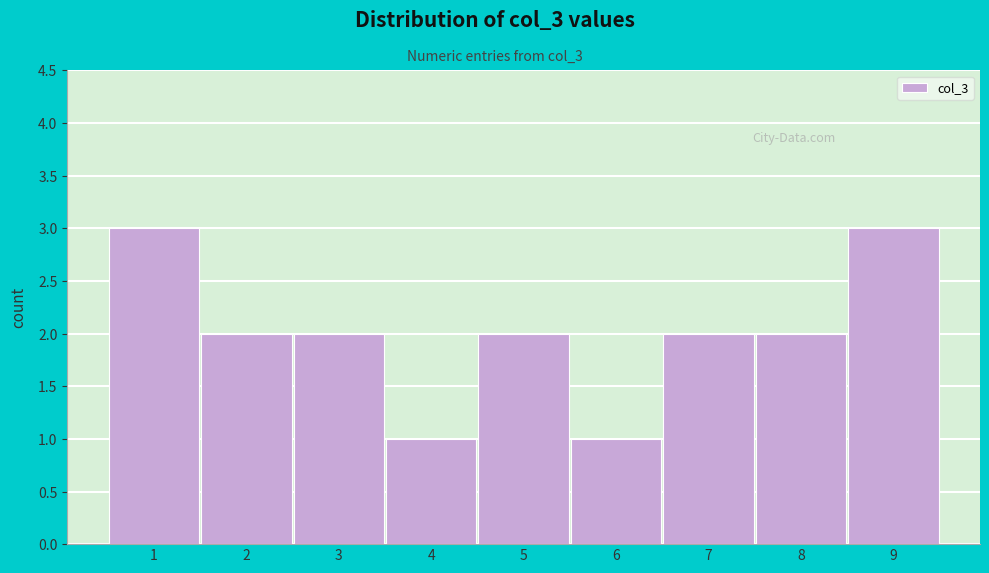

How tall is the bar that spans 4.5 to 5.5 on the x-axis? The values are not printed on the chart, so give them approximately, as read against the axis.

2